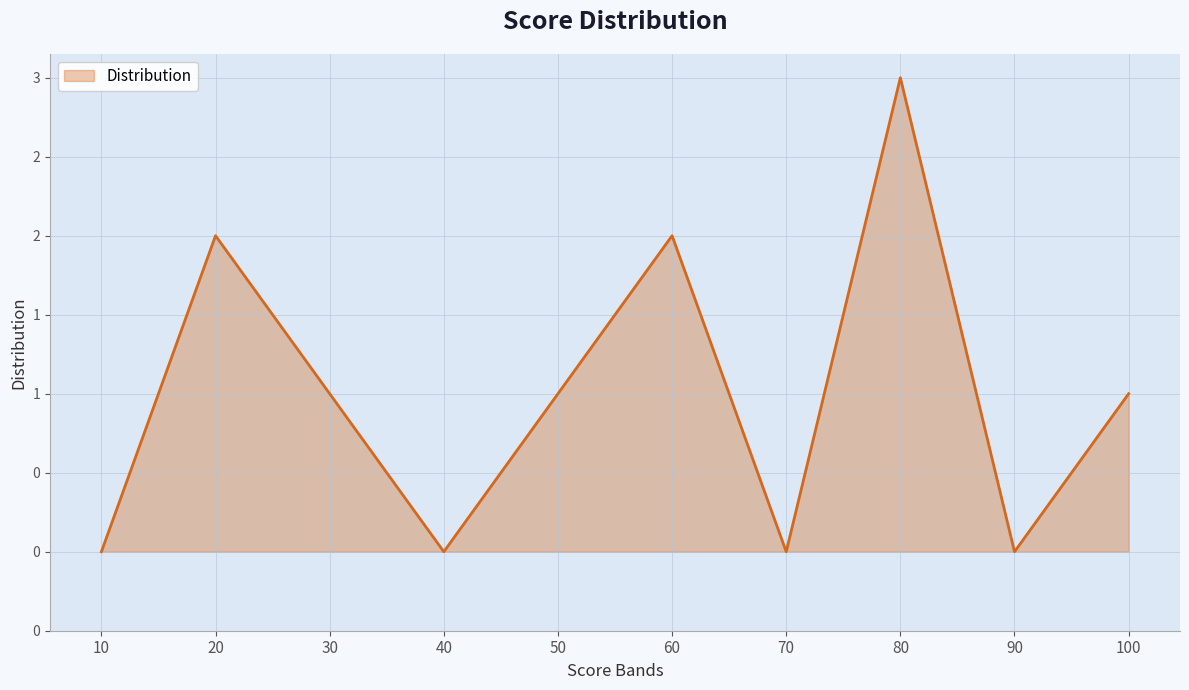

What is the sum of all values?

10